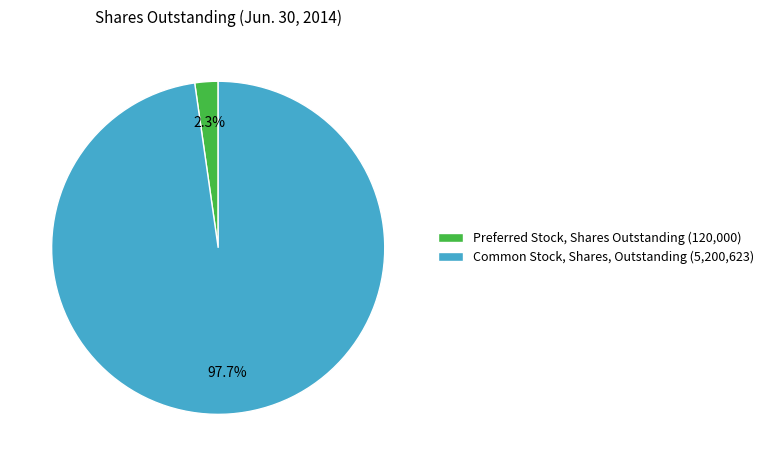

How much of the chart is everything except Common Stock, Shares, Outstanding?

2.3%